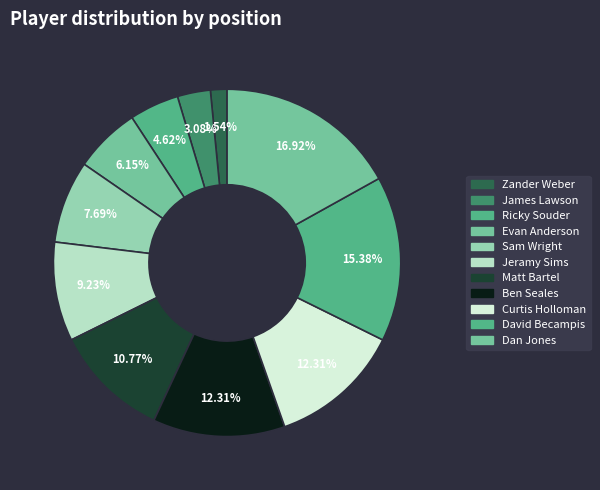

To the nearest percent, what percentage of the pie is Sam Wright?

8%